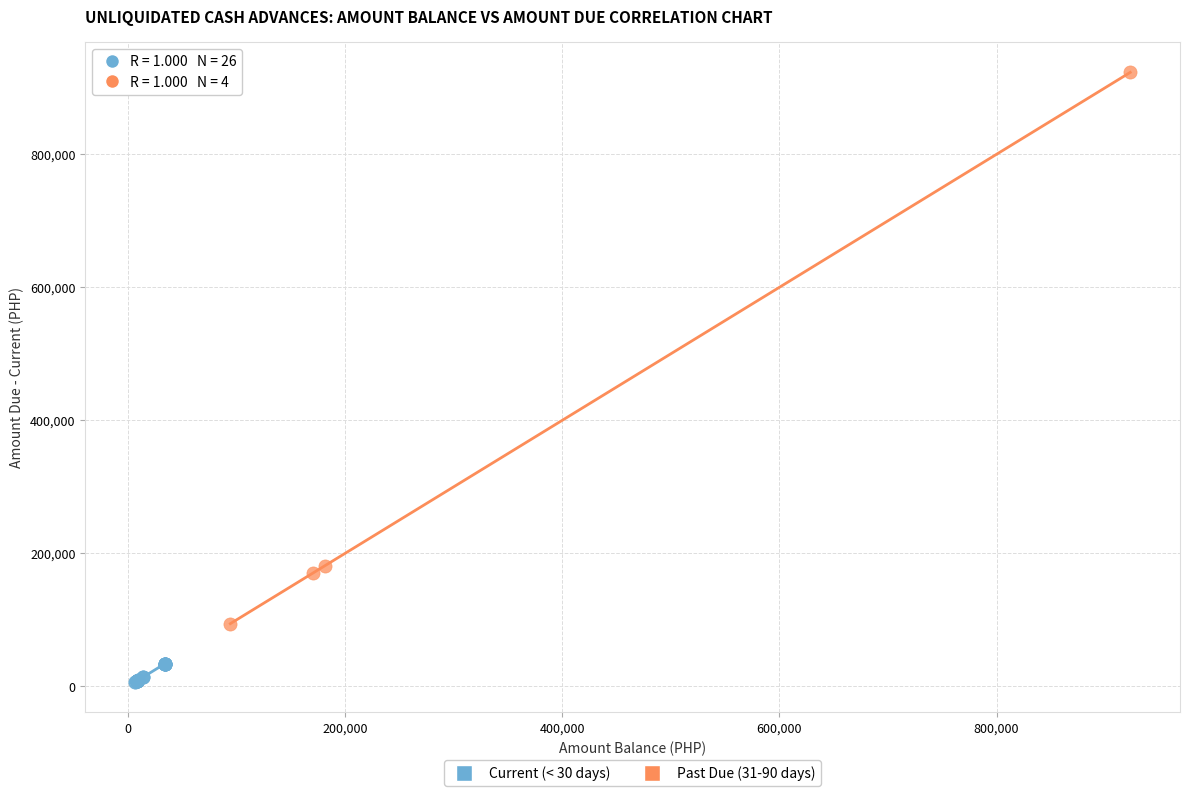

Which series reaches the minimum Y coordinate?

Current (< 30 days)